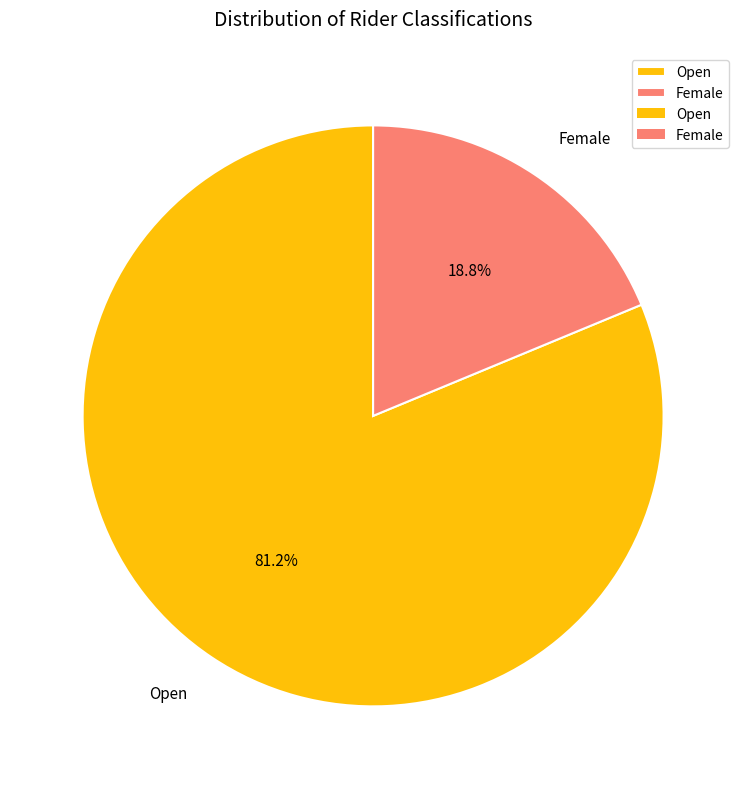

To the nearest percent, what portion does Open represent?

81%